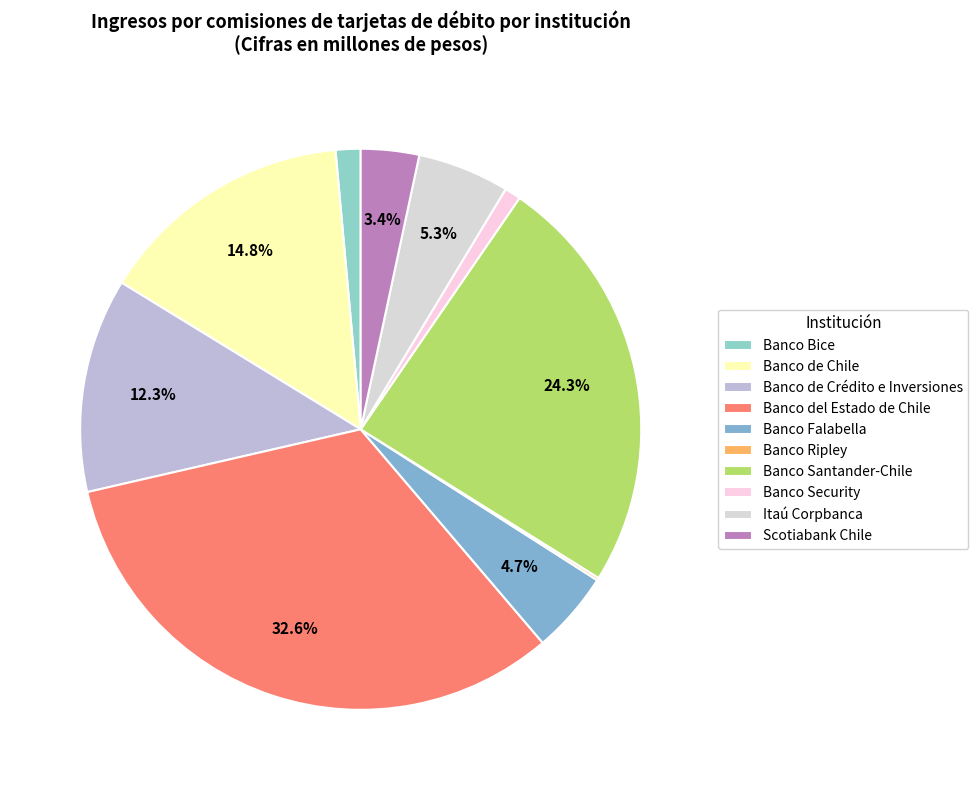

To the nearest percent, what is the average slice percentage?

10%